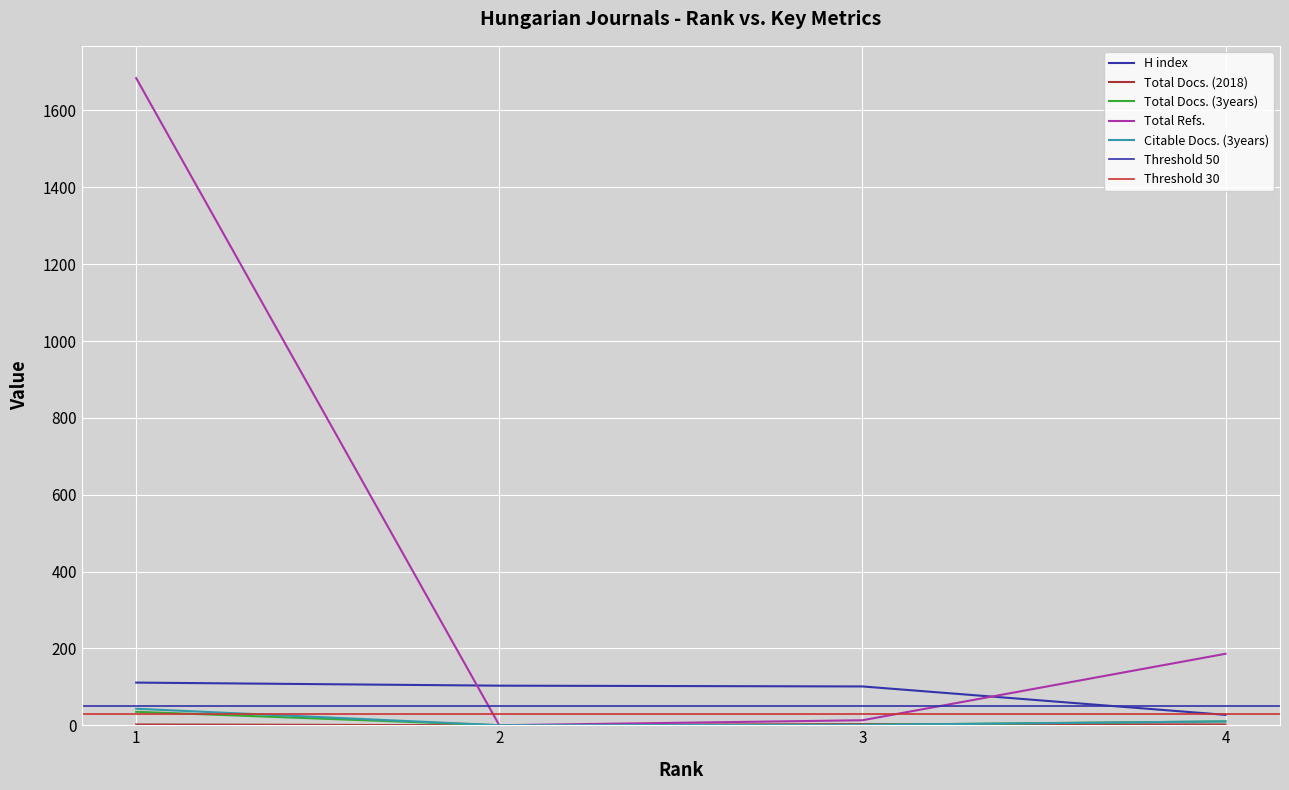

How many data points in Citable Docs. (3years) are less than 10?

2